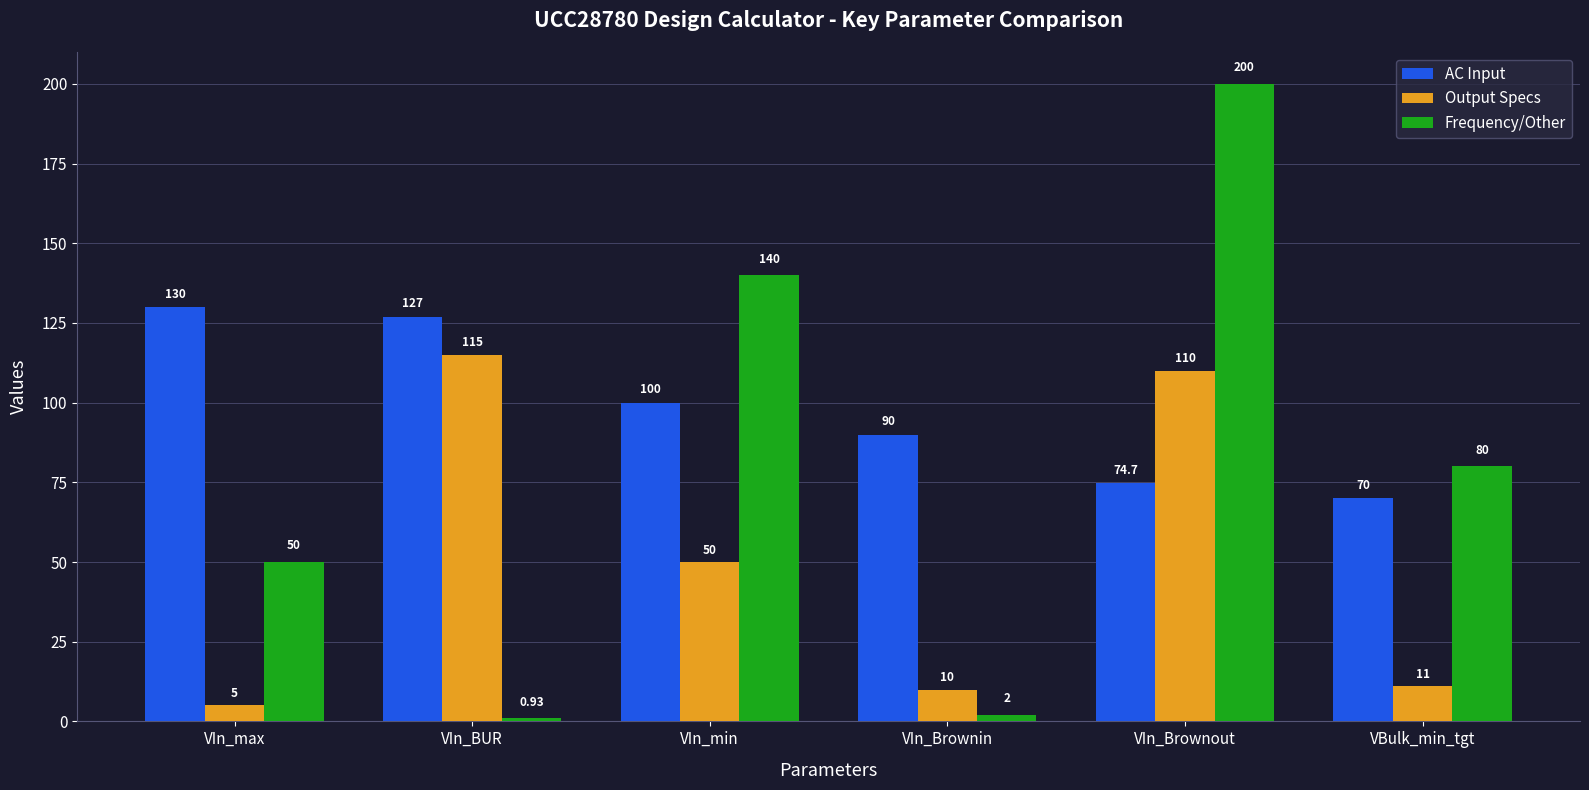

Rank the series by their average value, from highest to lowest.

AC Input, Frequency/Other, Output Specs